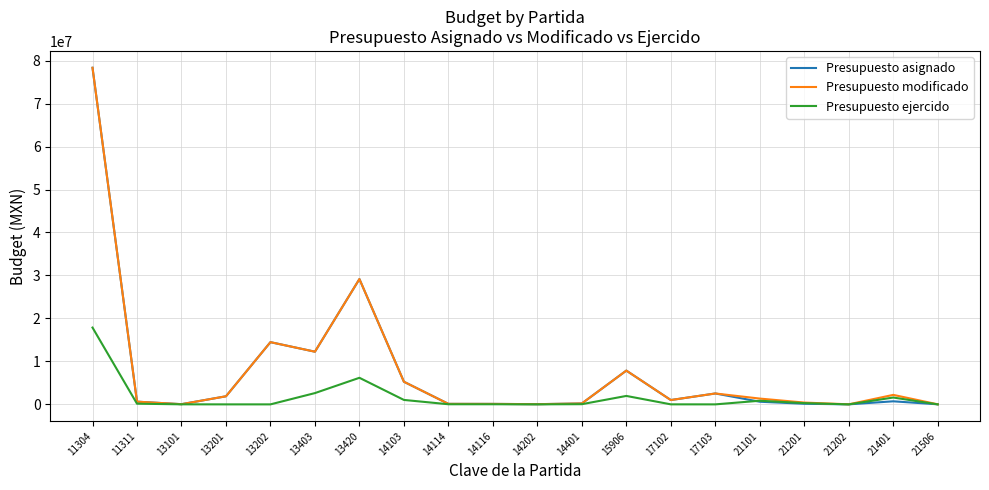

What is the highest value of the Presupuesto asignado series?

78336099.4